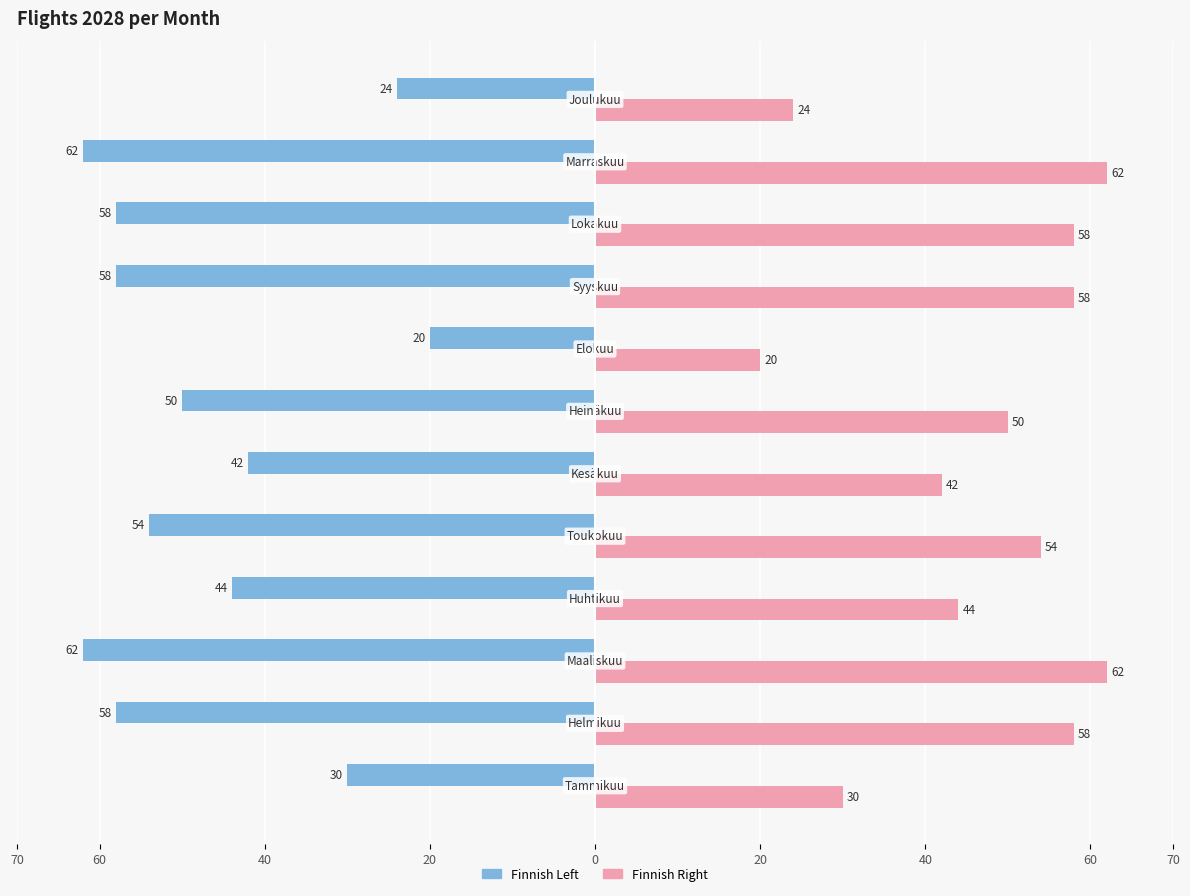

The value of Right Series at 60 is 17. True or false?

False